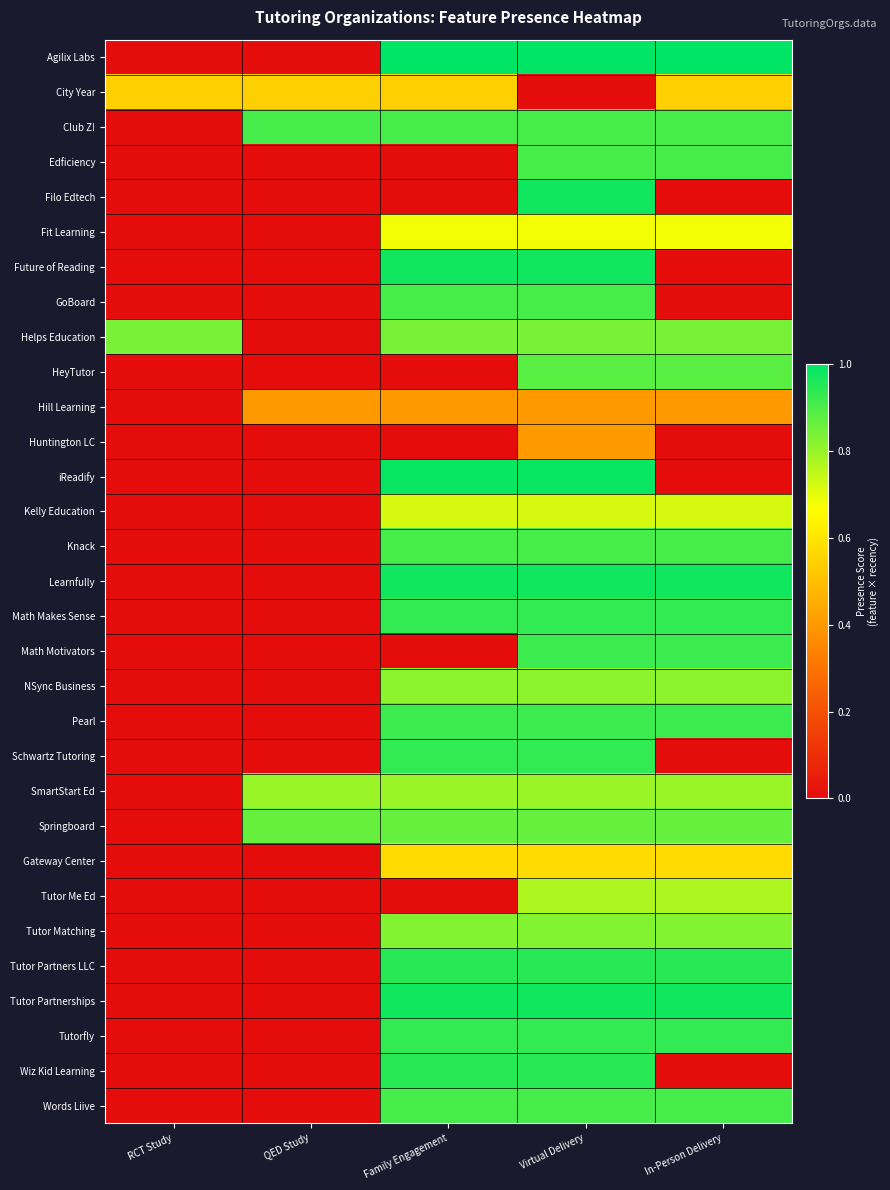

Reading right to left, list all the values displayed in this chart.

Agilix Labs: In-Person Delivery=1.0	Virtual Delivery=1.0	Family Engagement=1.0	QED Study=0.0	RCT Study=0.0
City Year: In-Person Delivery=0.5	Virtual Delivery=0.0	Family Engagement=0.5	QED Study=0.5	RCT Study=0.5
Club Z!: In-Person Delivery=0.9	Virtual Delivery=0.9	Family Engagement=0.9	QED Study=0.9	RCT Study=0.0
Edficiency: In-Person Delivery=0.9	Virtual Delivery=0.9	Family Engagement=0.0	QED Study=0.0	RCT Study=0.0
Filo Edtech: In-Person Delivery=0.0	Virtual Delivery=1.0	Family Engagement=0.0	QED Study=0.0	RCT Study=0.0
Fit Learning: In-Person Delivery=0.7	Virtual Delivery=0.7	Family Engagement=0.7	QED Study=0.0	RCT Study=0.0
Future of Reading: In-Person Delivery=0.0	Virtual Delivery=1.0	Family Engagement=1.0	QED Study=0.0	RCT Study=0.0
GoBoard: In-Person Delivery=0.0	Virtual Delivery=0.9	Family Engagement=0.9	QED Study=0.0	RCT Study=0.0
Helps Education: In-Person Delivery=0.8	Virtual Delivery=0.8	Family Engagement=0.8	QED Study=0.0	RCT Study=0.8
HeyTutor: In-Person Delivery=0.9	Virtual Delivery=0.9	Family Engagement=0.0	QED Study=0.0	RCT Study=0.0
Hill Learning: In-Person Delivery=0.4	Virtual Delivery=0.4	Family Engagement=0.4	QED Study=0.4	RCT Study=0.0
Huntington LC: In-Person Delivery=0.0	Virtual Delivery=0.4	Family Engagement=0.0	QED Study=0.0	RCT Study=0.0
iReadify: In-Person Delivery=0.0	Virtual Delivery=1.0	Family Engagement=1.0	QED Study=0.0	RCT Study=0.0
Kelly Education: In-Person Delivery=0.7	Virtual Delivery=0.7	Family Engagement=0.7	QED Study=0.0	RCT Study=0.0
Knack: In-Person Delivery=0.9	Virtual Delivery=0.9	Family Engagement=0.9	QED Study=0.0	RCT Study=0.0
Learnfully: In-Person Delivery=1.0	Virtual Delivery=1.0	Family Engagement=1.0	QED Study=0.0	RCT Study=0.0
Math Makes Sense: In-Person Delivery=0.9	Virtual Delivery=0.9	Family Engagement=0.9	QED Study=0.0	RCT Study=0.0
Math Motivators: In-Person Delivery=0.9	Virtual Delivery=0.9	Family Engagement=0.0	QED Study=0.0	RCT Study=0.0
NSync Business: In-Person Delivery=0.8	Virtual Delivery=0.8	Family Engagement=0.8	QED Study=0.0	RCT Study=0.0
Pearl: In-Person Delivery=0.9	Virtual Delivery=0.9	Family Engagement=0.9	QED Study=0.0	RCT Study=0.0
Schwartz Tutoring: In-Person Delivery=0.0	Virtual Delivery=0.9	Family Engagement=0.9	QED Study=0.0	RCT Study=0.0
SmartStart Ed: In-Person Delivery=0.8	Virtual Delivery=0.8	Family Engagement=0.8	QED Study=0.8	RCT Study=0.0
Springboard: In-Person Delivery=0.9	Virtual Delivery=0.9	Family Engagement=0.9	QED Study=0.9	RCT Study=0.0
Gateway Center: In-Person Delivery=0.6	Virtual Delivery=0.6	Family Engagement=0.6	QED Study=0.0	RCT Study=0.0
Tutor Me Ed: In-Person Delivery=0.8	Virtual Delivery=0.8	Family Engagement=0.0	QED Study=0.0	RCT Study=0.0
Tutor Matching: In-Person Delivery=0.8	Virtual Delivery=0.8	Family Engagement=0.8	QED Study=0.0	RCT Study=0.0
Tutor Partners LLC: In-Person Delivery=0.9	Virtual Delivery=0.9	Family Engagement=0.9	QED Study=0.0	RCT Study=0.0
Tutor Partnerships: In-Person Delivery=1.0	Virtual Delivery=1.0	Family Engagement=1.0	QED Study=0.0	RCT Study=0.0
Tutorfly: In-Person Delivery=0.9	Virtual Delivery=0.9	Family Engagement=0.9	QED Study=0.0	RCT Study=0.0
Wiz Kid Learning: In-Person Delivery=0.0	Virtual Delivery=0.9	Family Engagement=0.9	QED Study=0.0	RCT Study=0.0
Words Liive: In-Person Delivery=0.9	Virtual Delivery=0.9	Family Engagement=0.9	QED Study=0.0	RCT Study=0.0